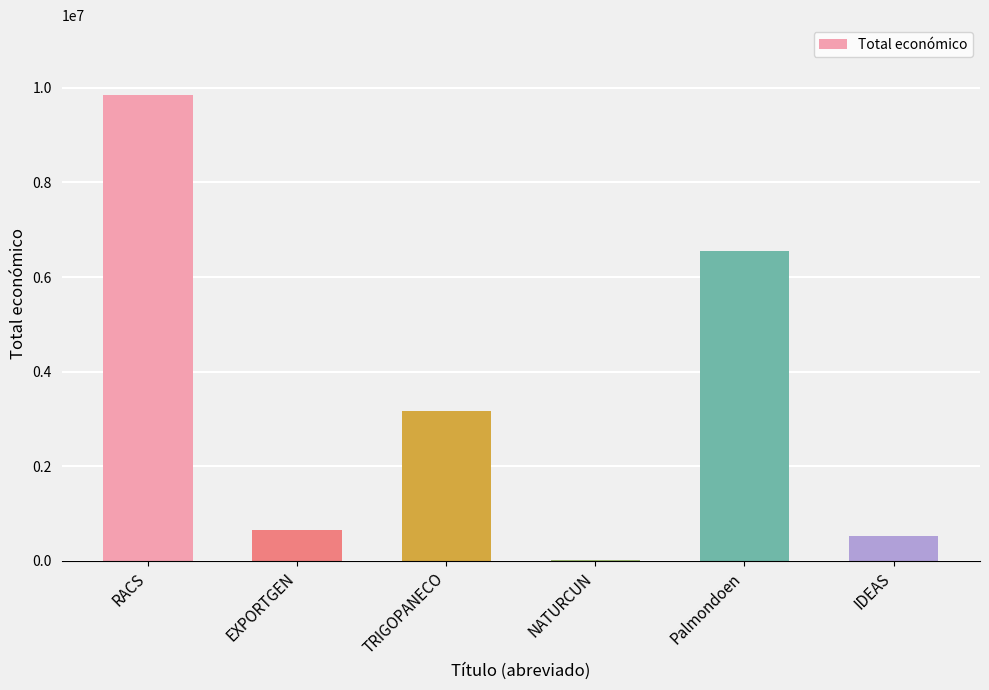

What is the change in value from RACS to Palmondoen?

-3303933